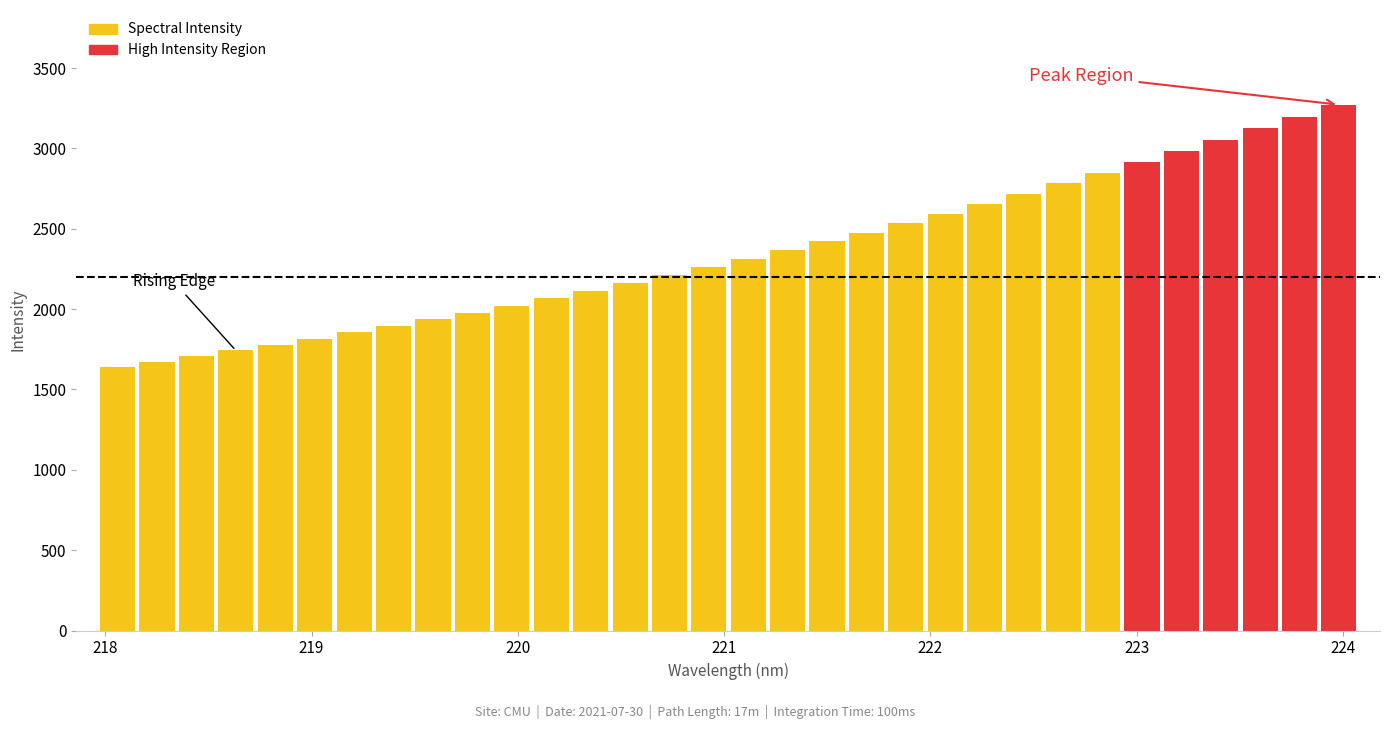

What is the maximum value shown in the chart?

3272.9